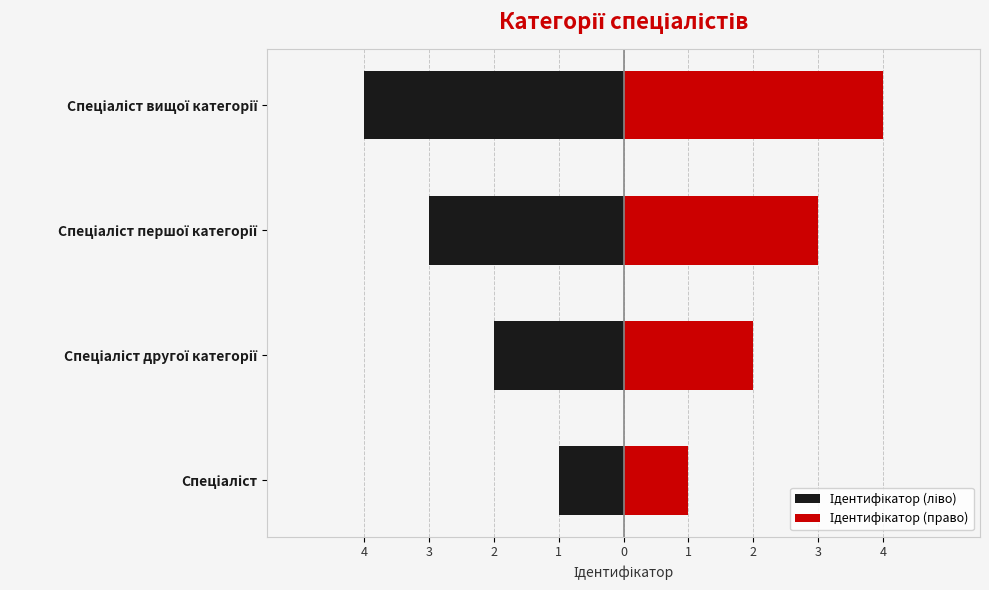

Reading left to right, transcribe all the data shown in this chart.

Ідентифікатор (ліво): -1	-2	-3	-4
Ідентифікатор (право): 1	2	3	4